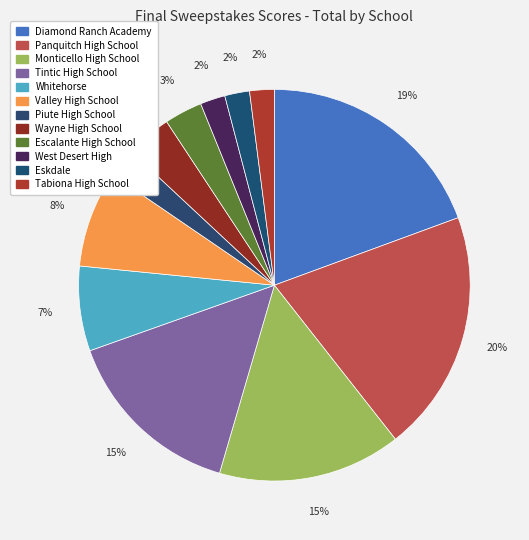

How much of the chart is everything except Wayne High School?

96.2%